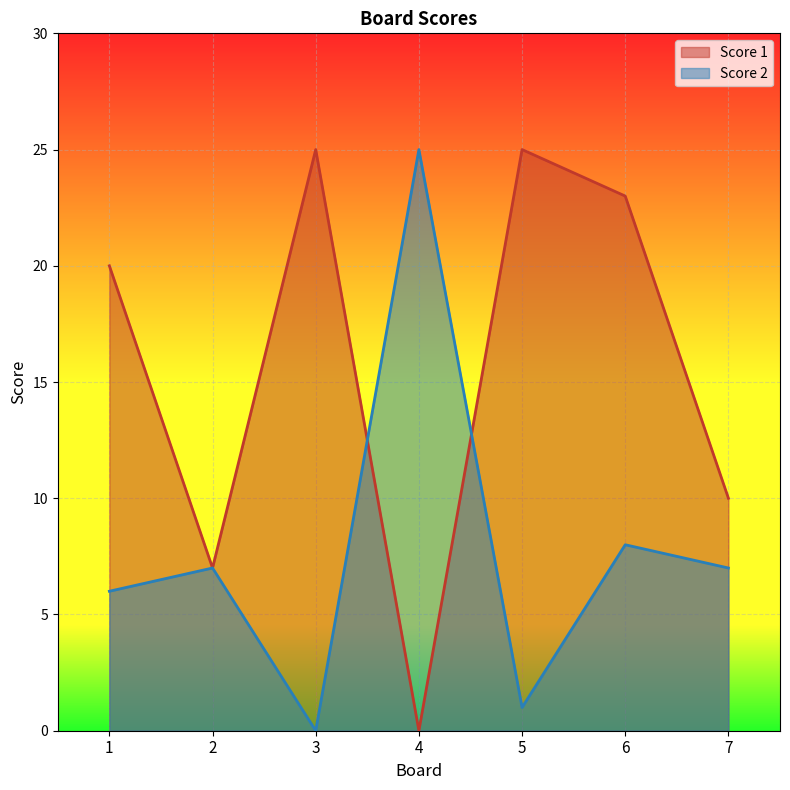

Rank the series by their maximum value, from lowest to highest.

Score 1, Score 2